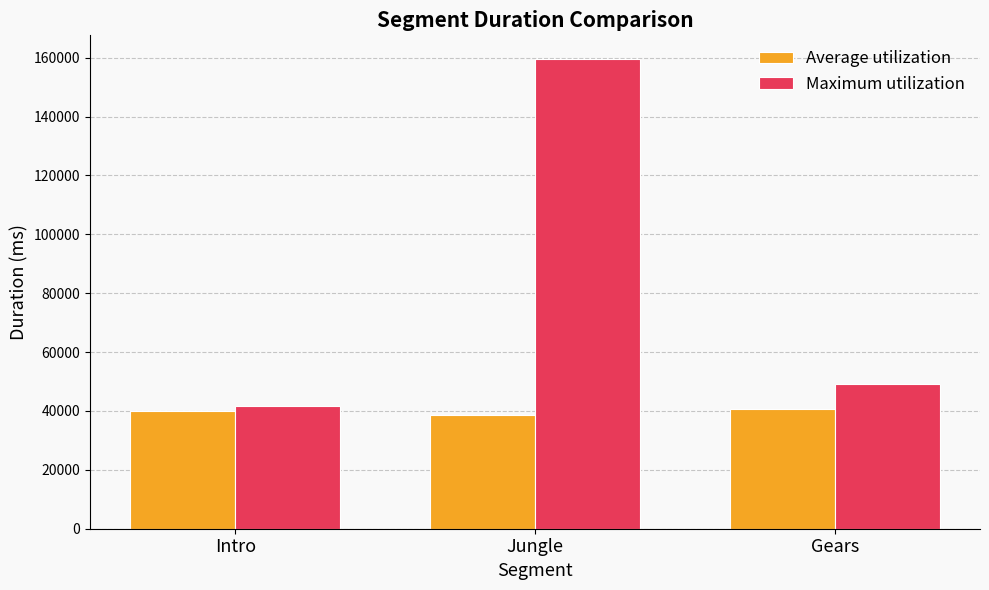

Where is Average utilization nearest to the value 39547?

Intro